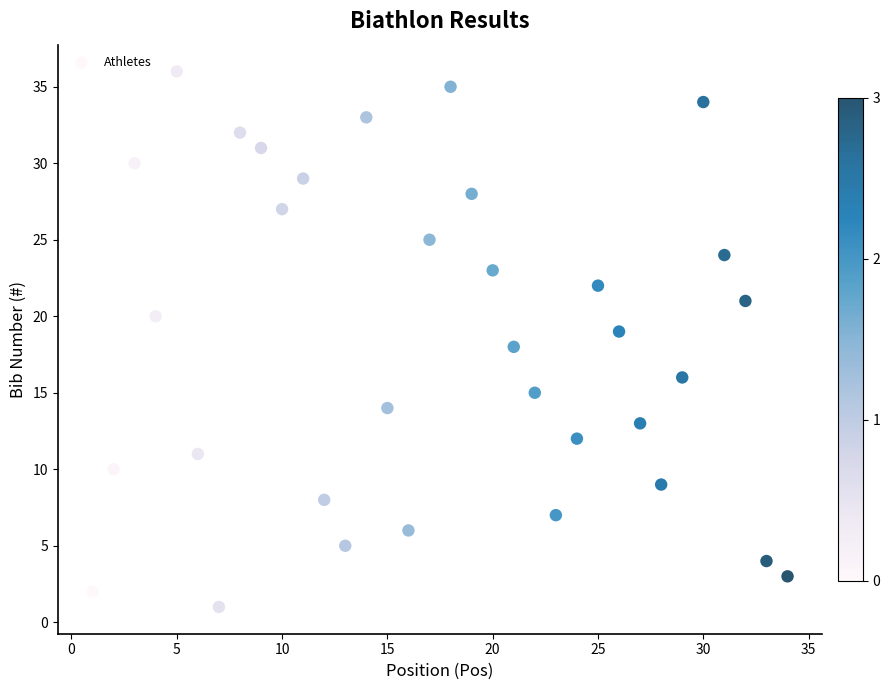

What is the range of Y values (max minus min)?

35